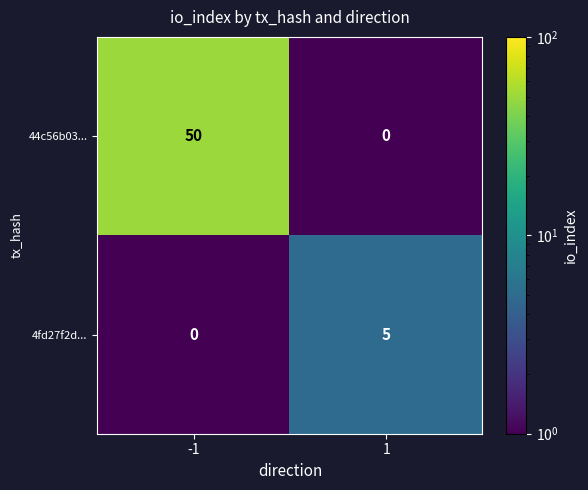

At which category is the sum across all series the highest?

-1